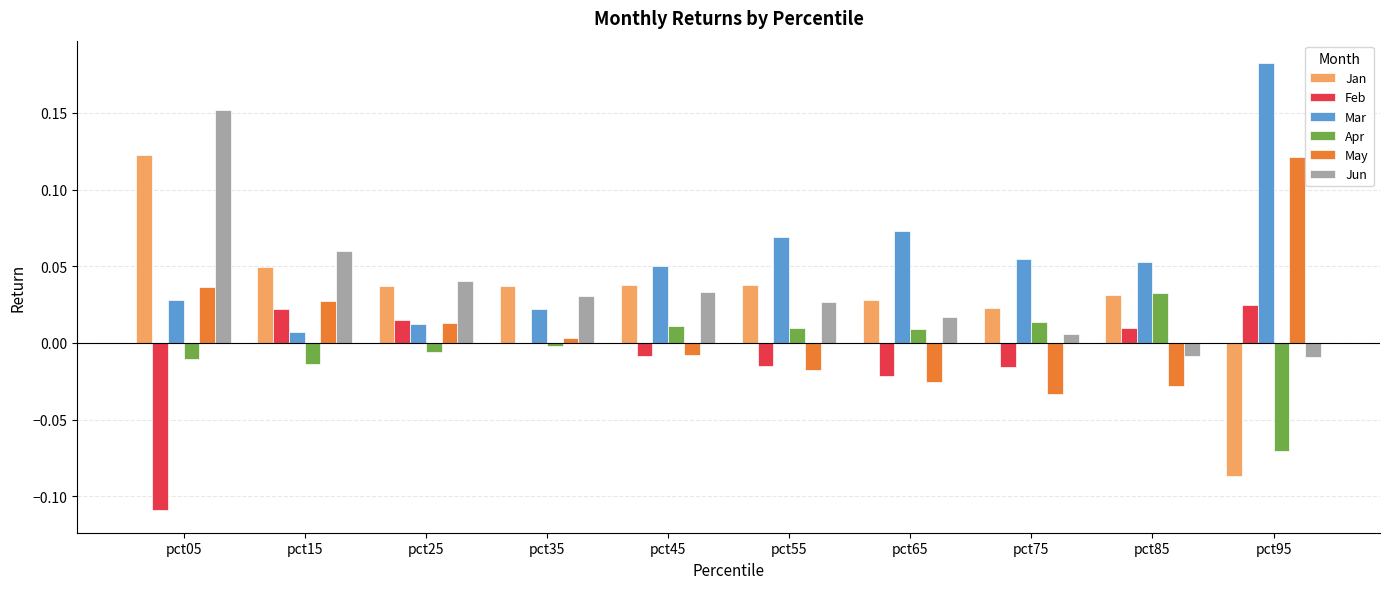

Is the value of Mar at pct15 greater than the value of Jun at pct95?

Yes